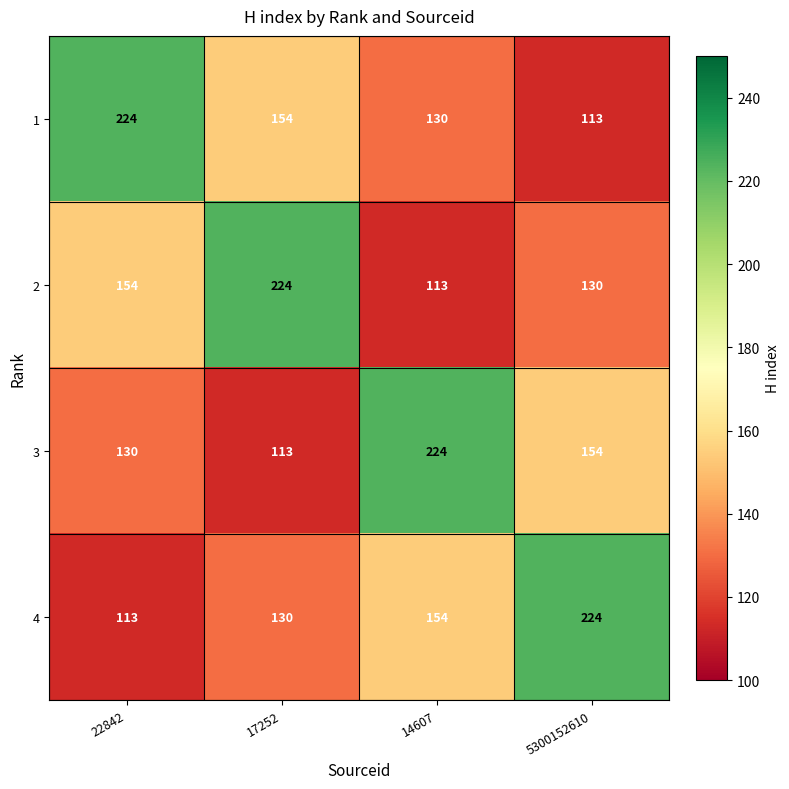

Is the value of 4 at 5300152610 greater than the value of 2 at 5300152610?

Yes